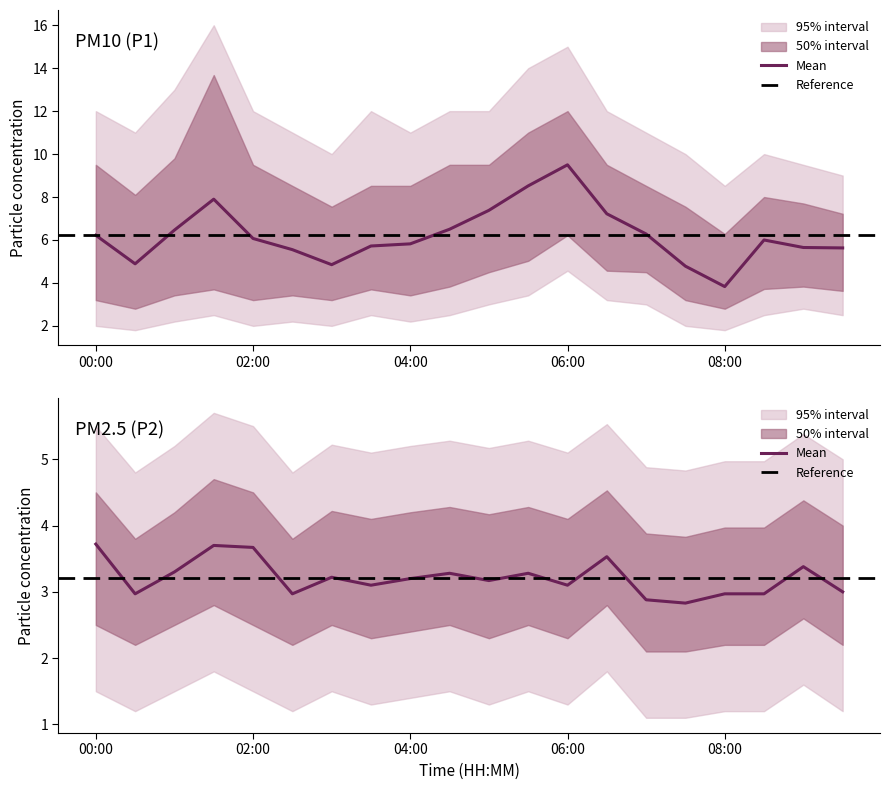

True or false: P1 and P2 cross at least once.

False